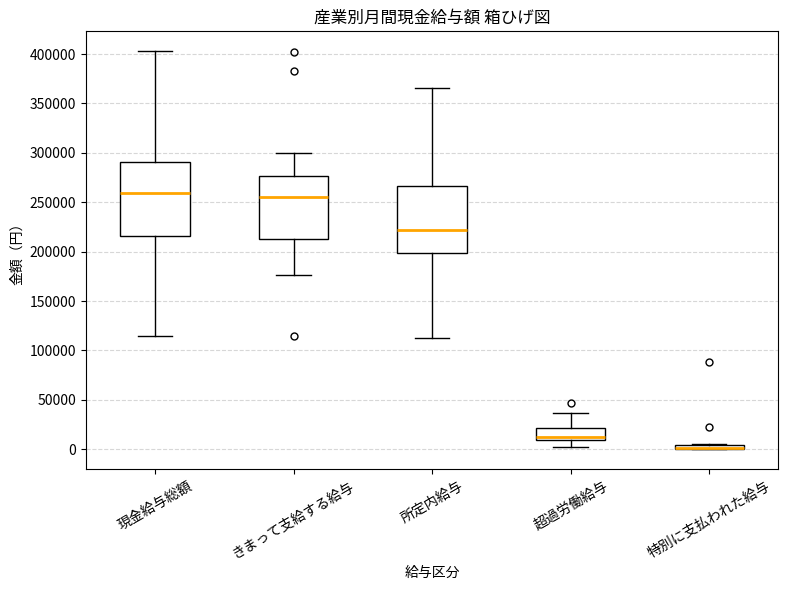

Where does the lower whisker of the box for 超過労働給与 end on the y-axis? The values are not printed on the chart, so give them approximately, as read against the axis.

0